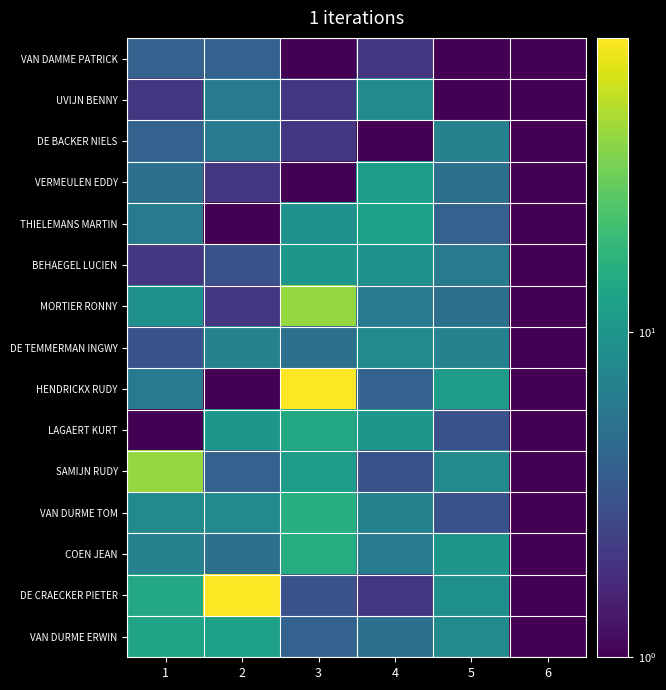

How many series are shown in this chart?

15